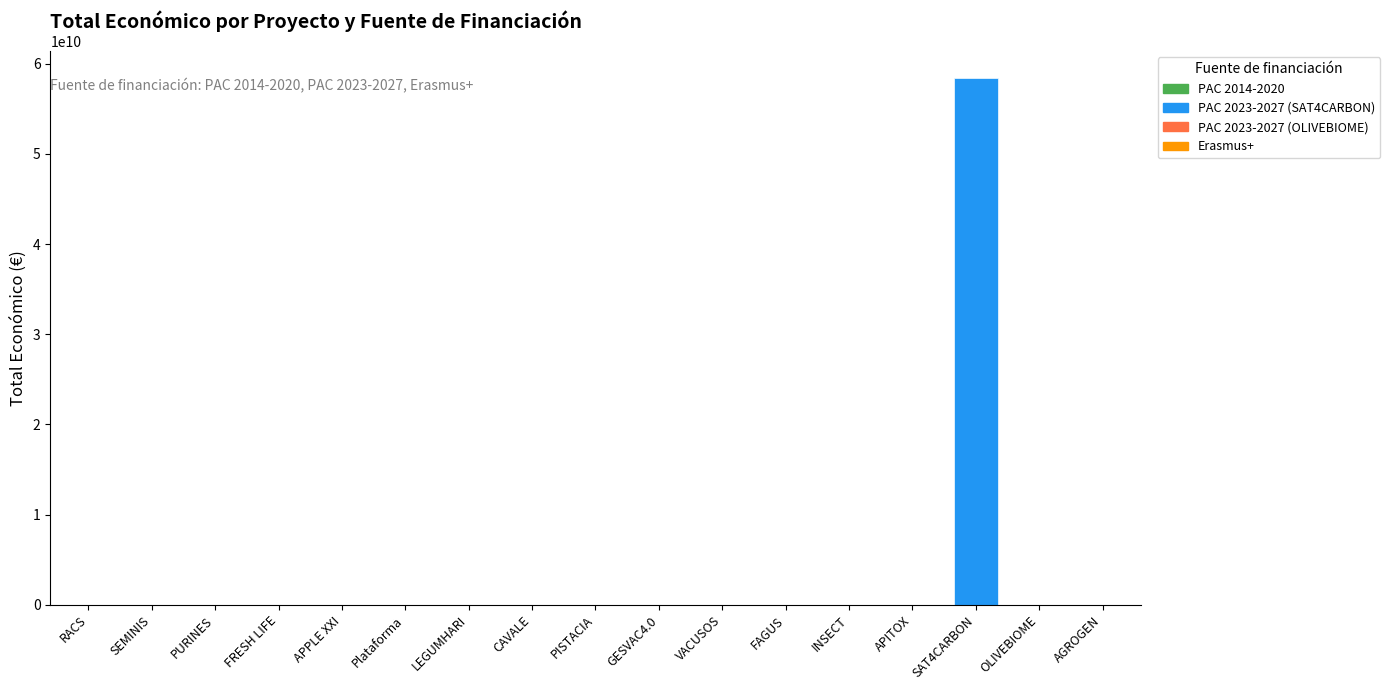

What is the label of the 16th bar from the right?

SEMINIS